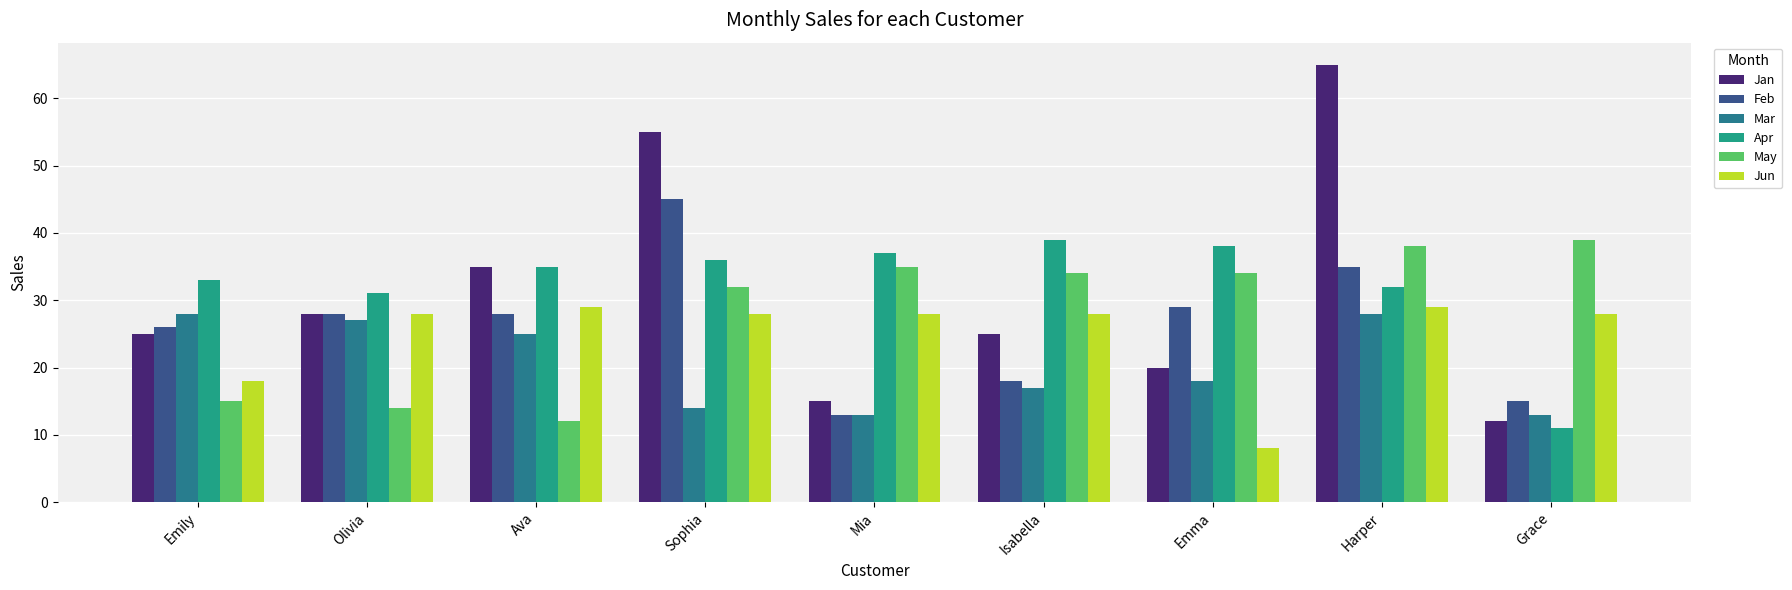

List the series in order of their peak value, lowest first.

Mar, Jun, Apr, May, Feb, Jan